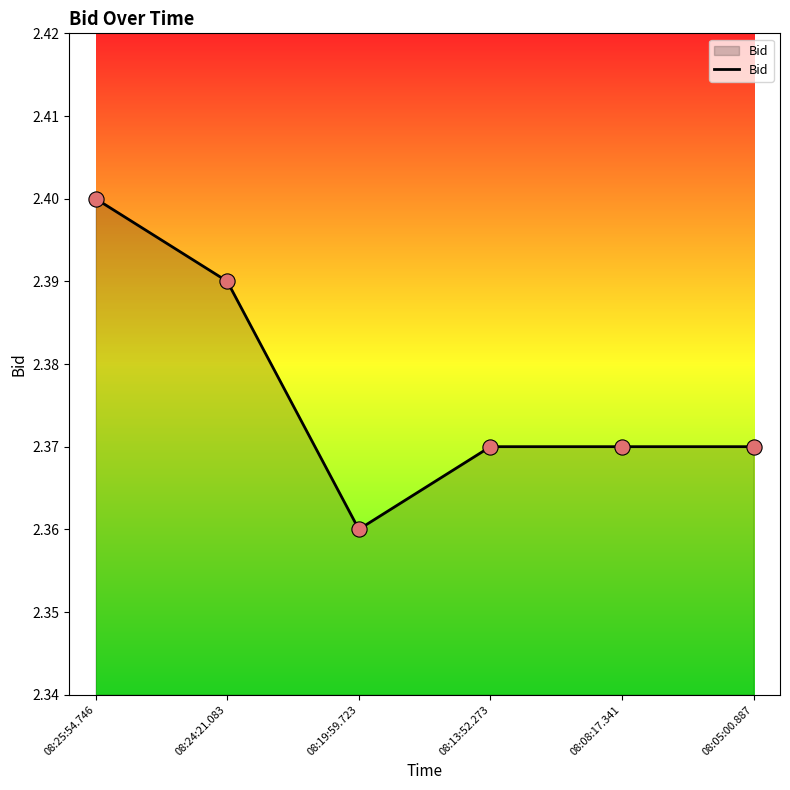

Approximately how many times larger is the value at 08:24:21.083 compared to 08:05:00.887?

1.0